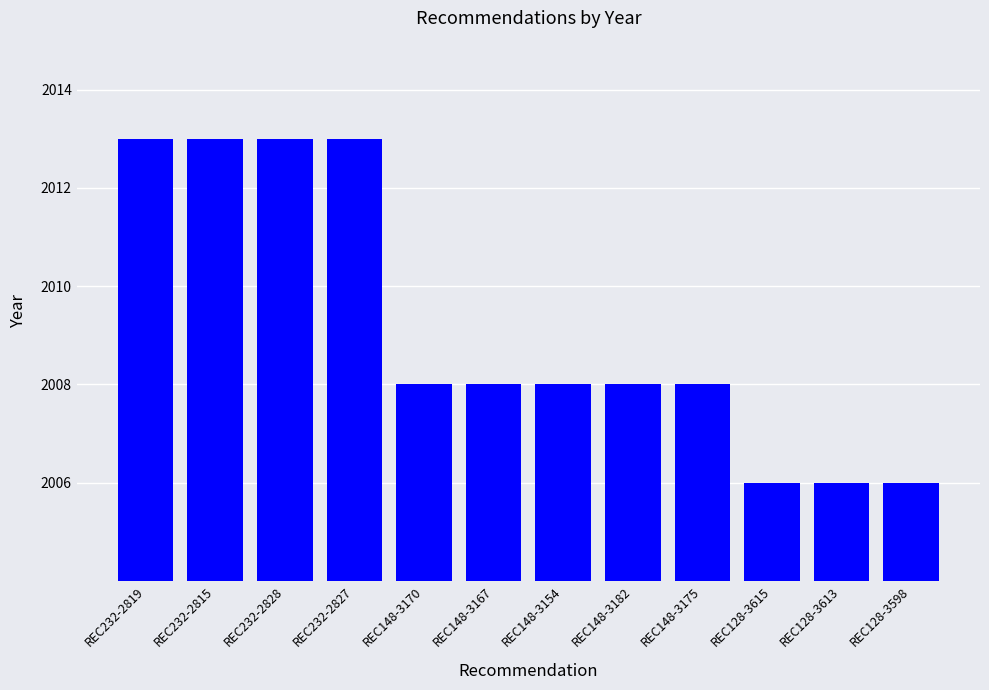

What position from the left is REC148-3167?

6